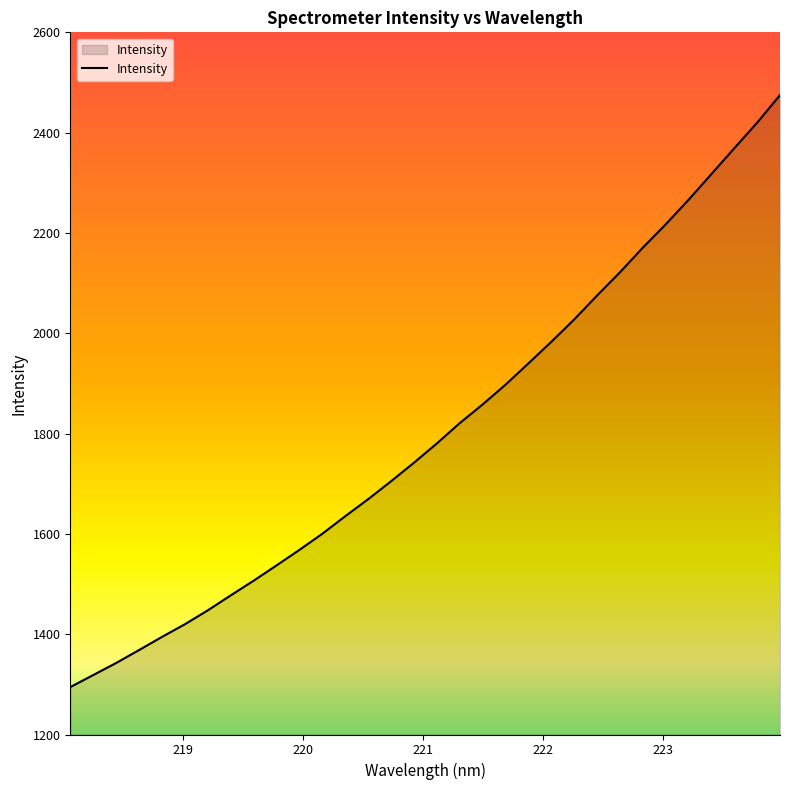

What is the difference between the maximum and minimum values?

1180.3